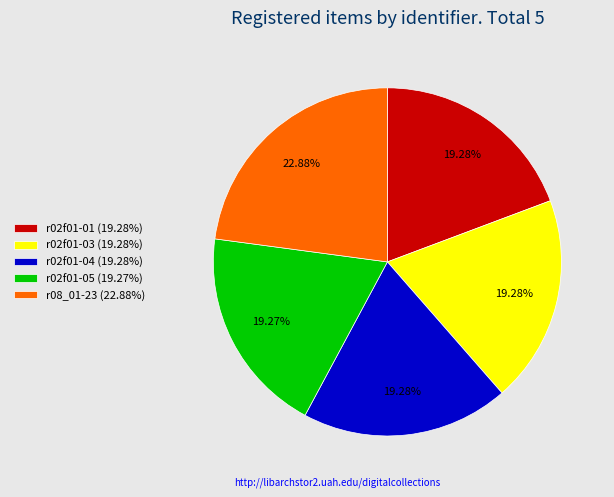

What is the ratio of the value at r02f01-01 (19.28%) to the value at r08_01-23 (22.88%)?

0.8